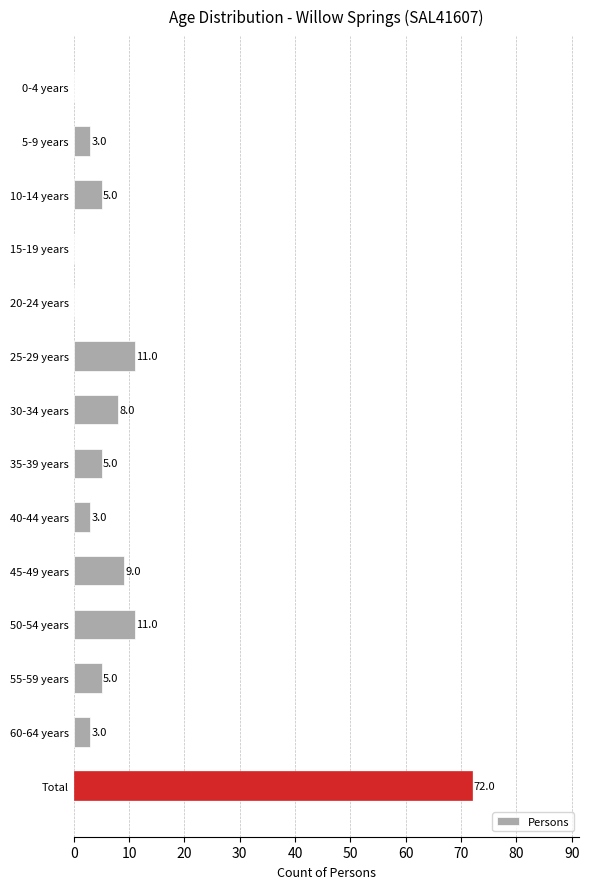

True or false: the data shows 1 at 35-39 years.

False